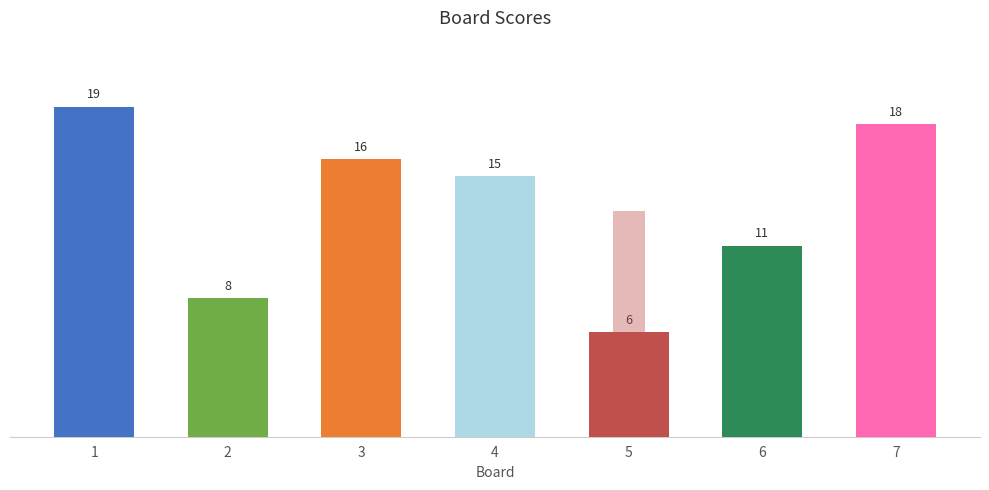

Does the chart contain stacked bars?

No